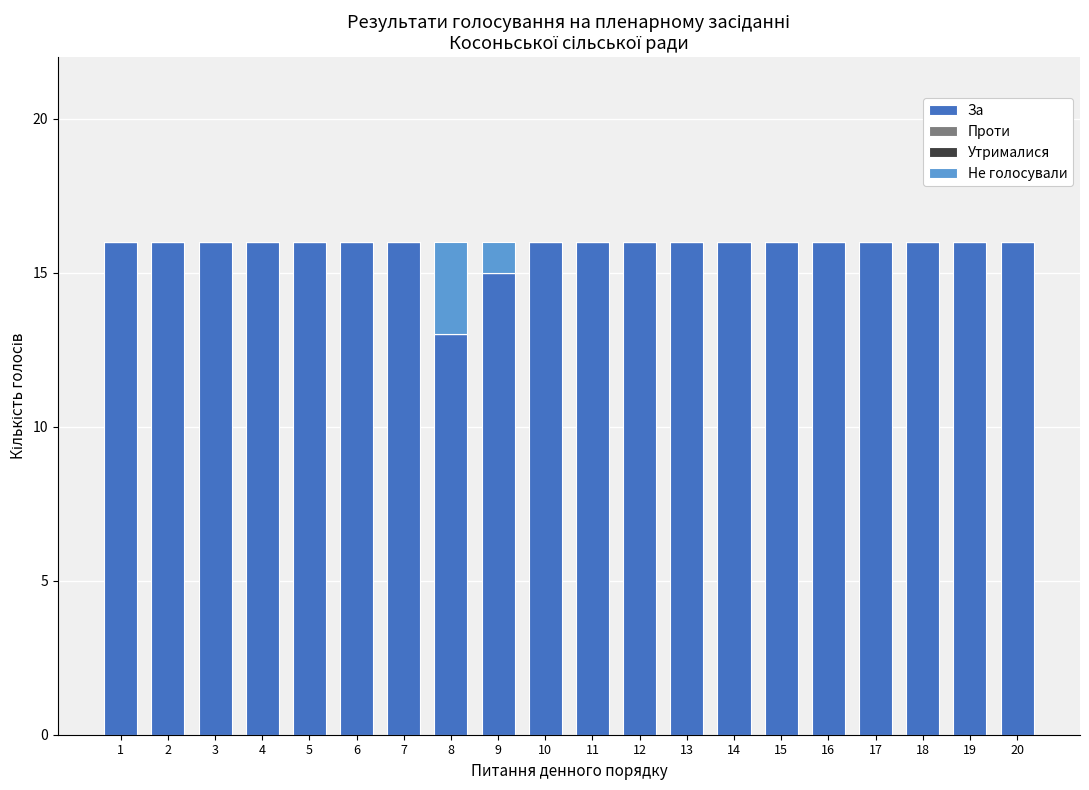

How many series are shown in this chart?

2